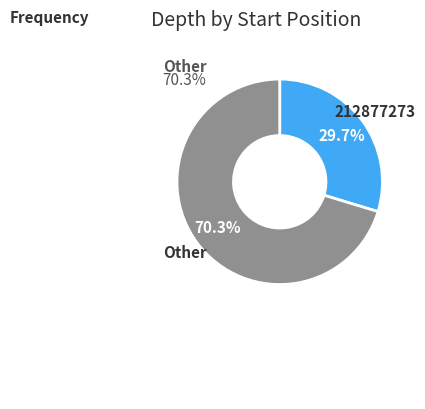

Is there a majority slice in this chart?

Yes